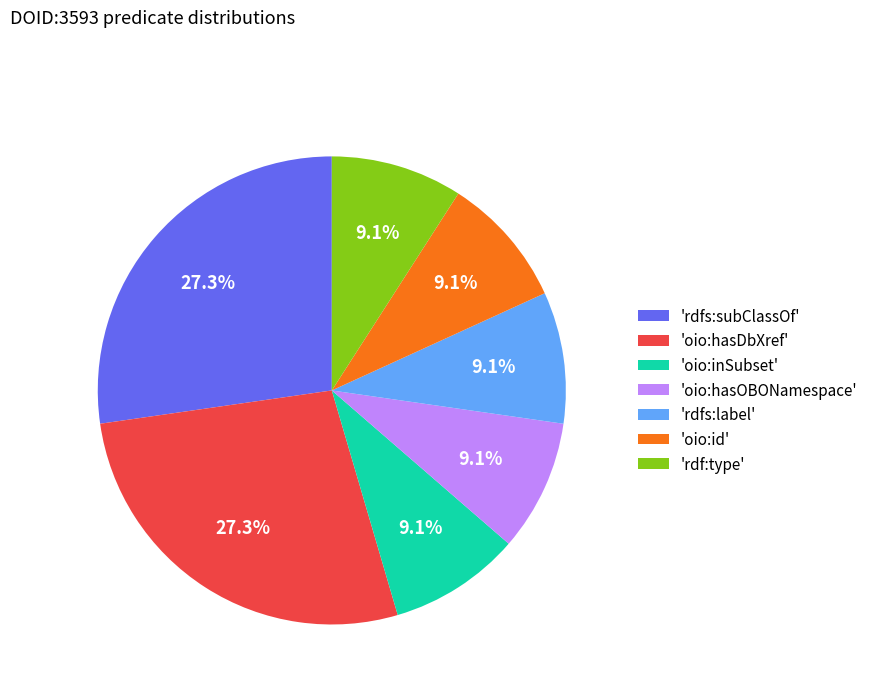

To the nearest percent, what is the average slice percentage?

14%